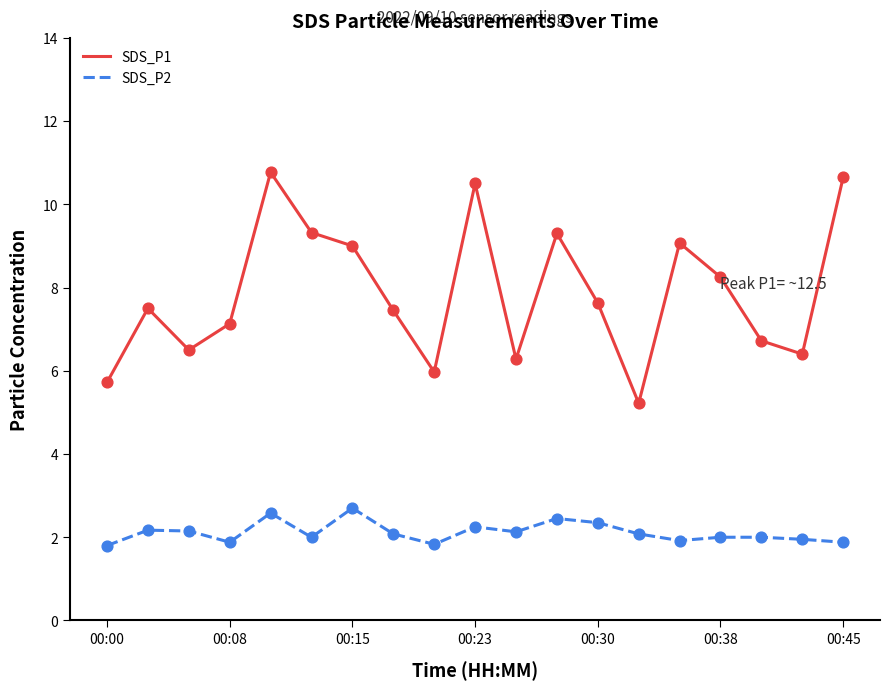

What are all the series names shown in the legend?

SDS_P1, SDS_P2